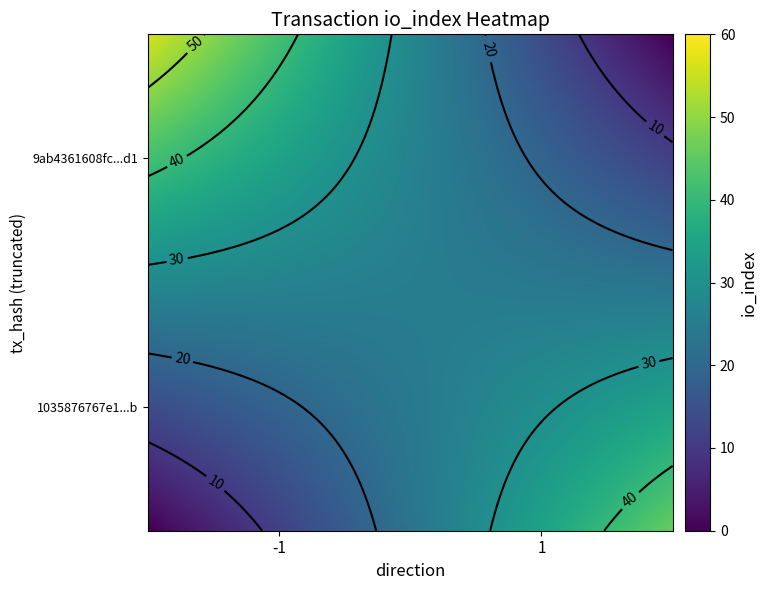

List the series in order of their overall mean, highest first.

9ab4361608fcb47e595cdb256a9dd1877dee2d1, 1035876767e102035eaccfa67e1e938e7dffe1b